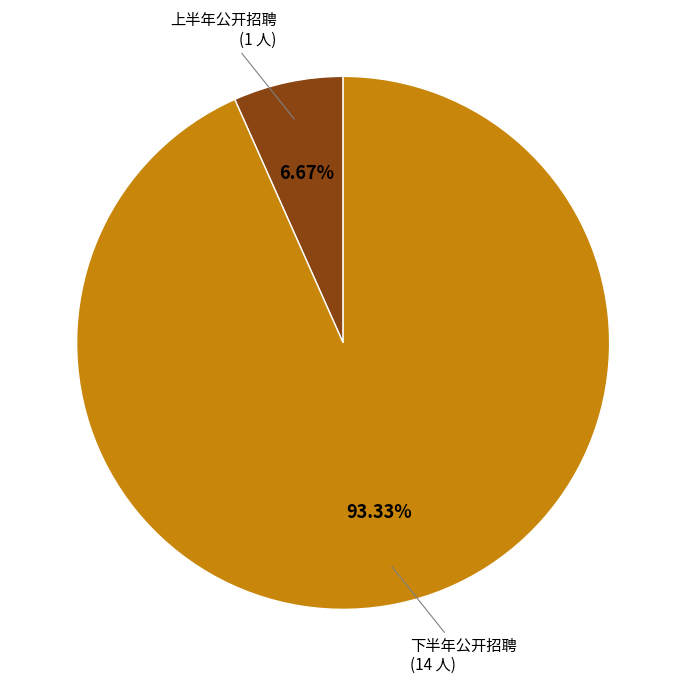

Is there any slice that represents more than half of the pie?

Yes